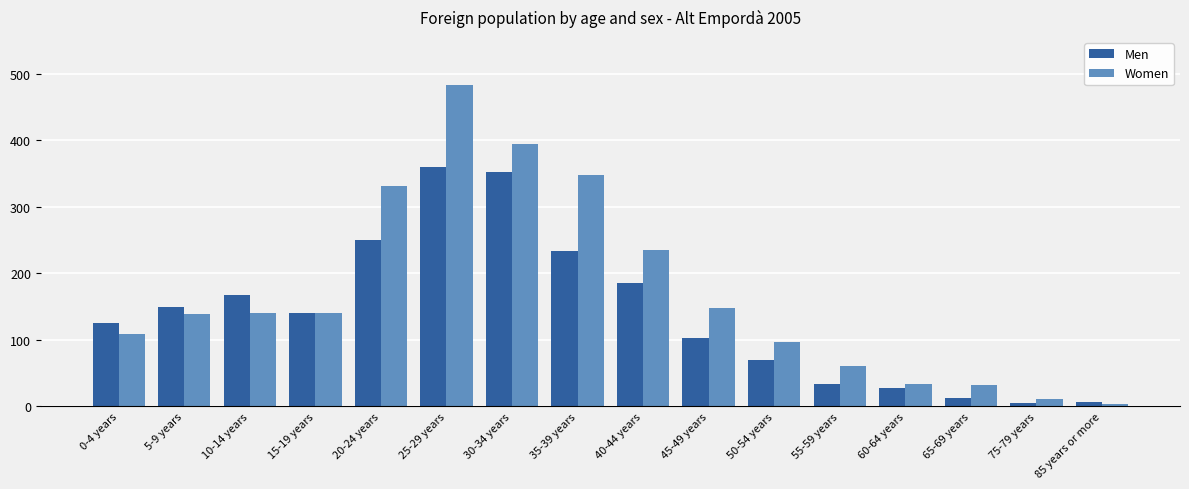

What is the approximate value of Women at 5-9 years?

139